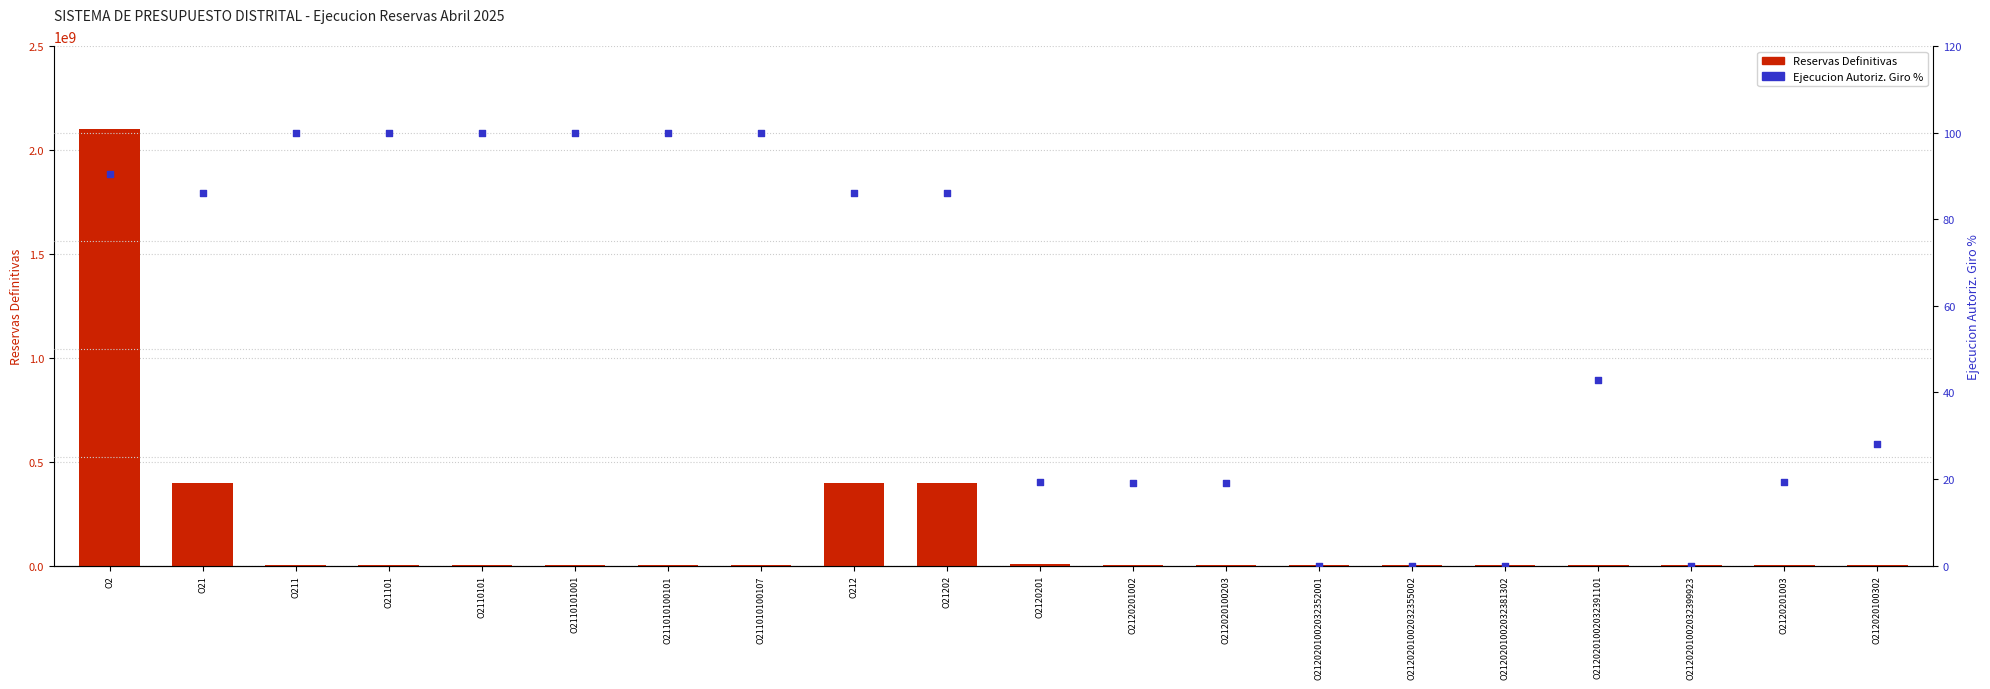

Which series has the largest total across all categories?

Reservas Definitivas